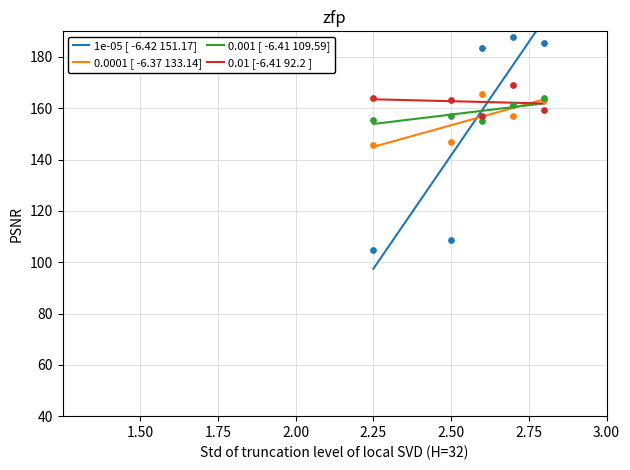

What is the highest value of the 0.0001 [ -6.37 133.14] series?

163.5